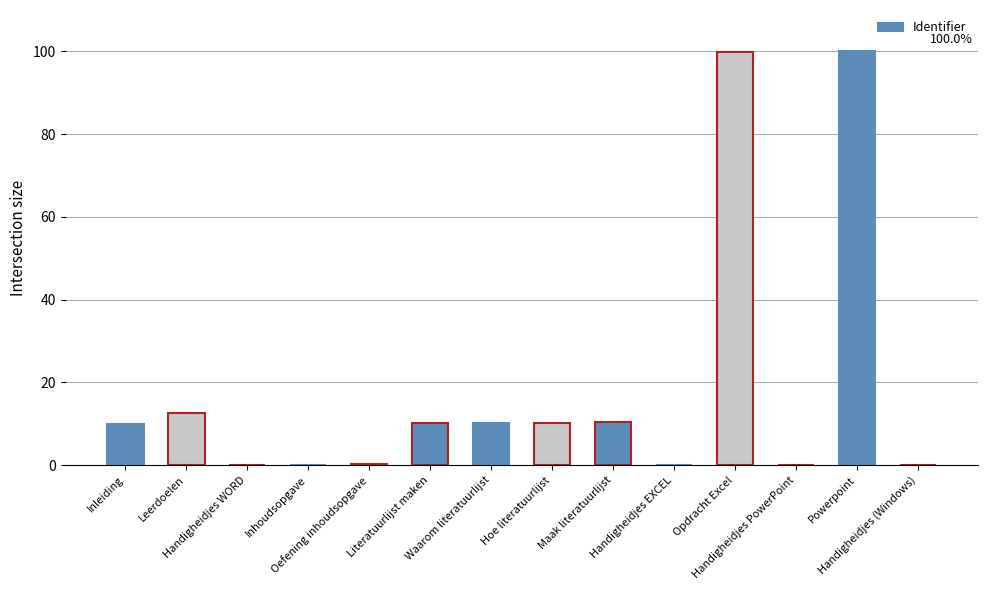

What is the greatest value displayed?

100.0